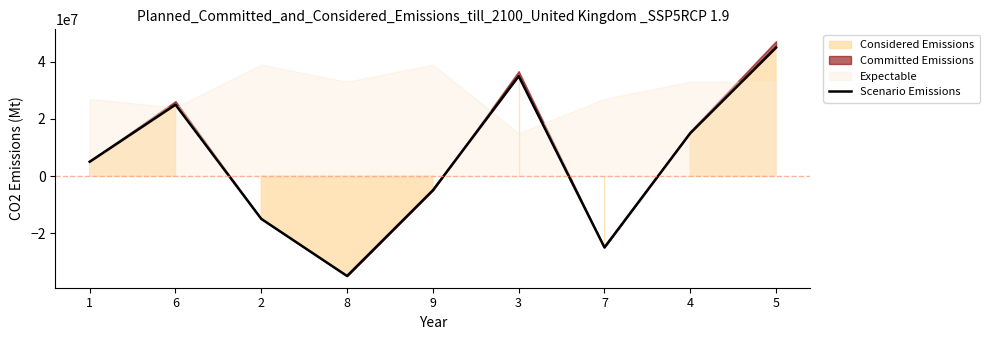

Between 7 and 9, which is larger?

9